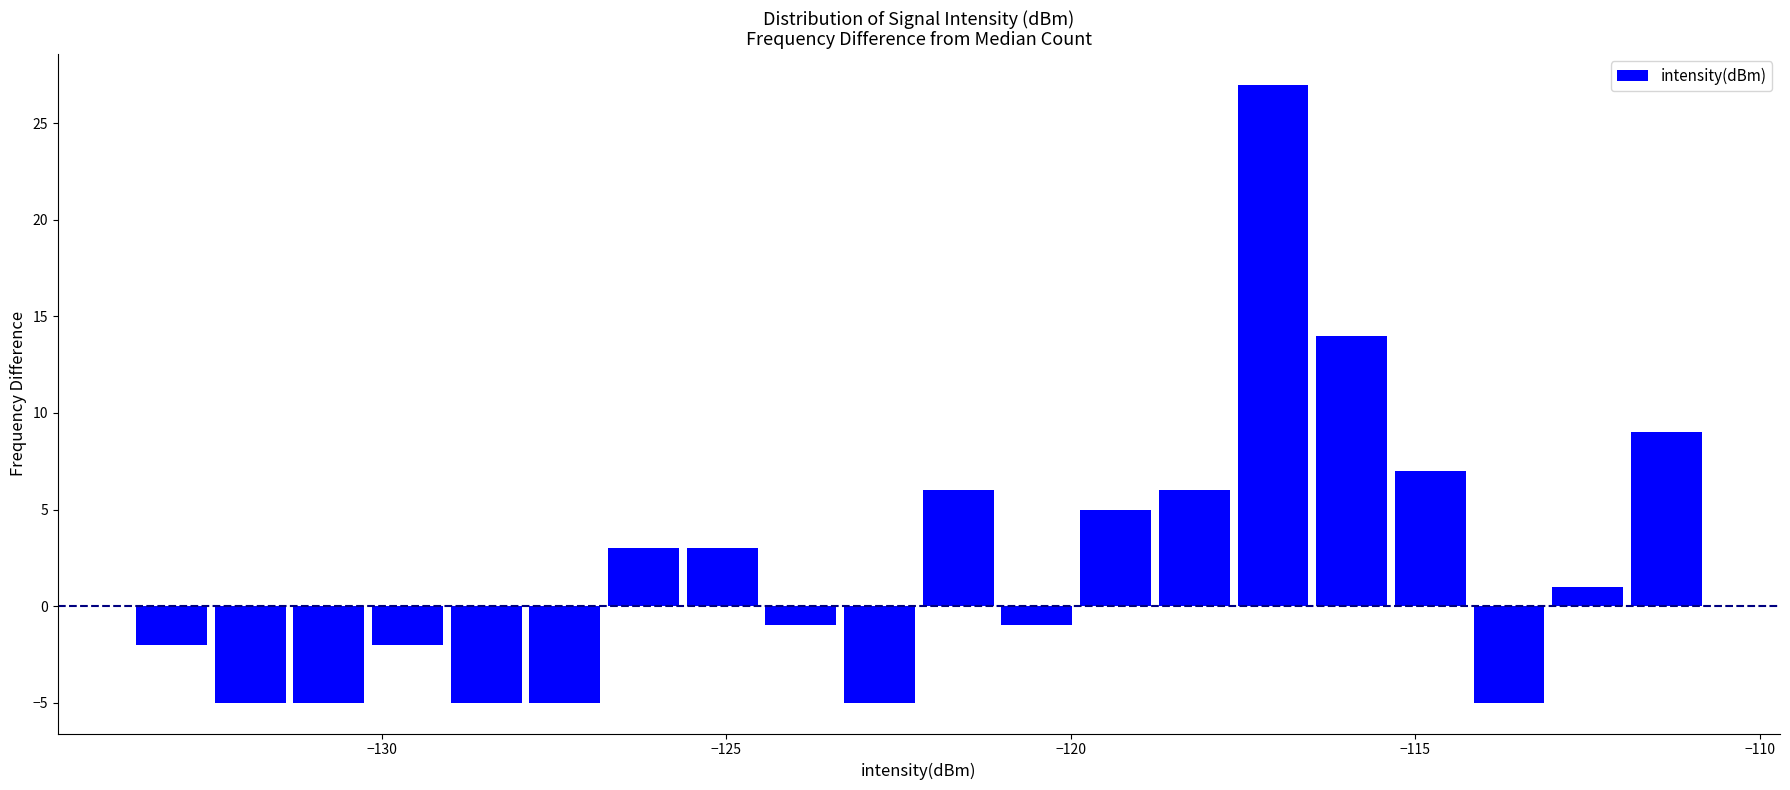

Read against the x-axis, roughly where is the centre of the tallest bar?

-117.0